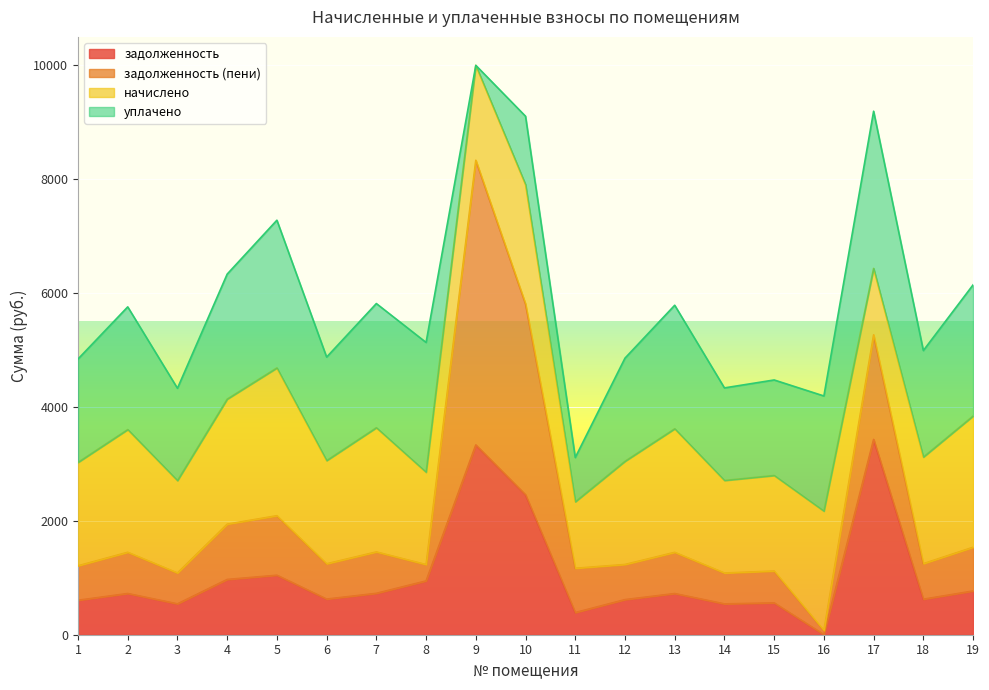

Where is the first local minimum for задолженность (пени)?

3